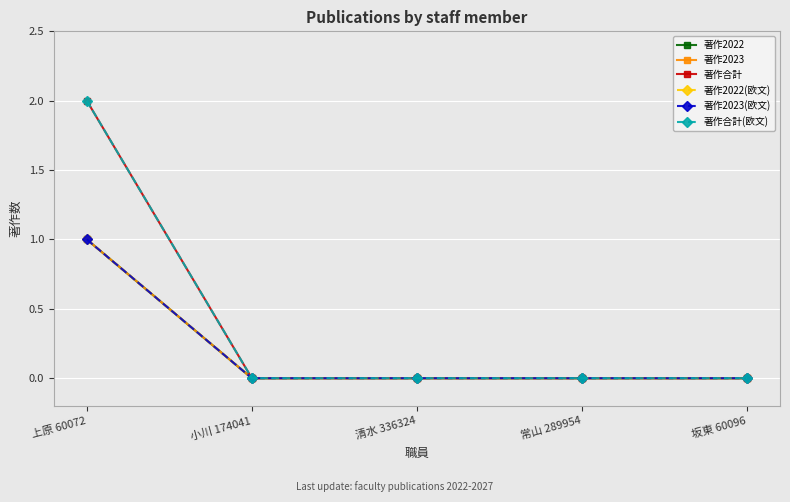

How many lines are shown in the chart?

6